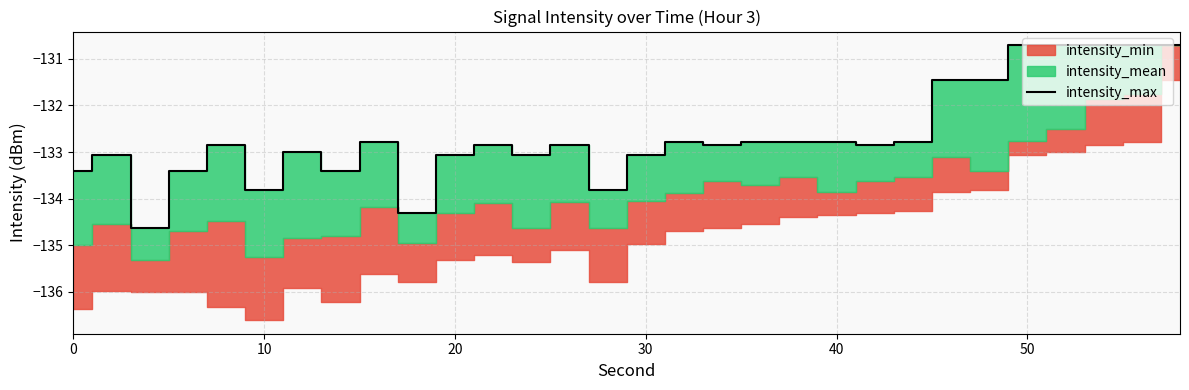

What is the highest value of the intensity_max series?

-130.7